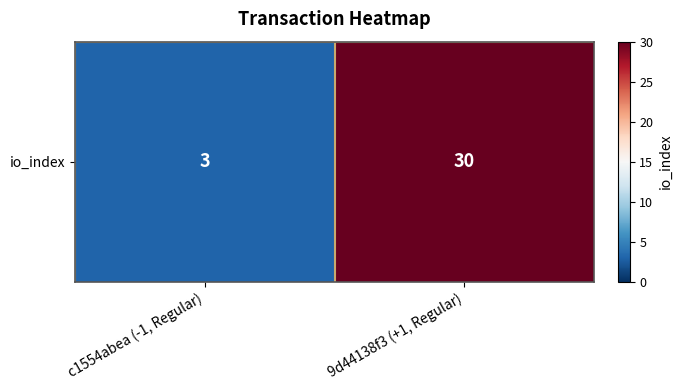

What is the minimum value shown in the chart?

3